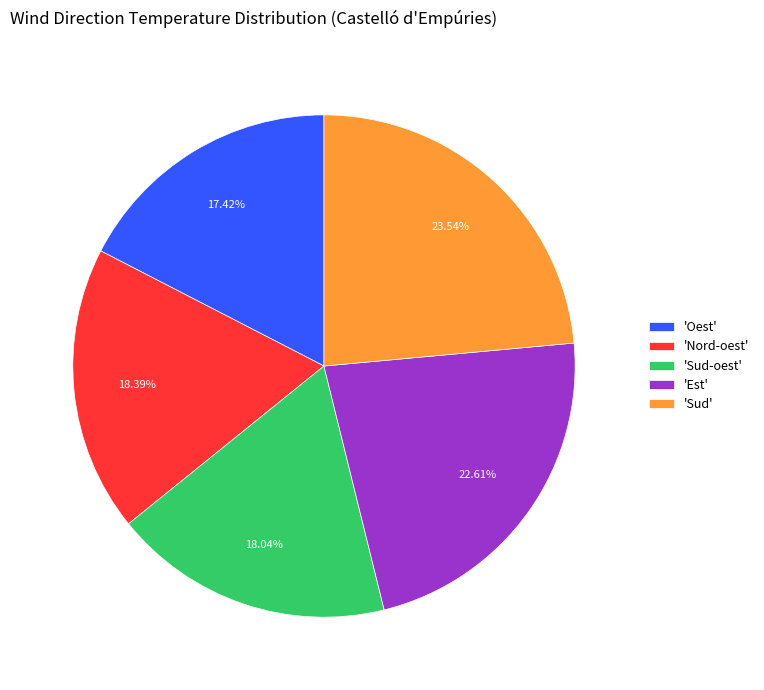

Is 'Sud' the majority of the pie?

No